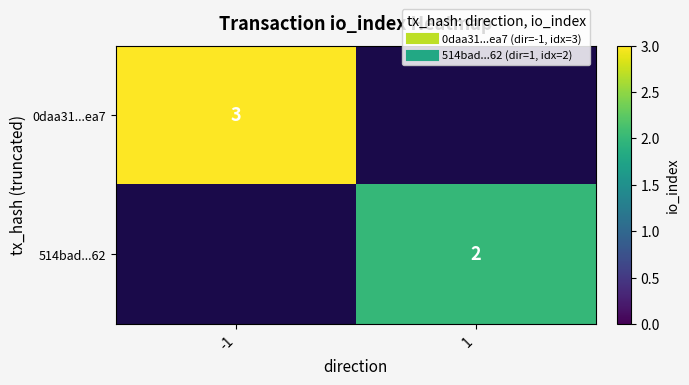

How many data points does each series have?

2